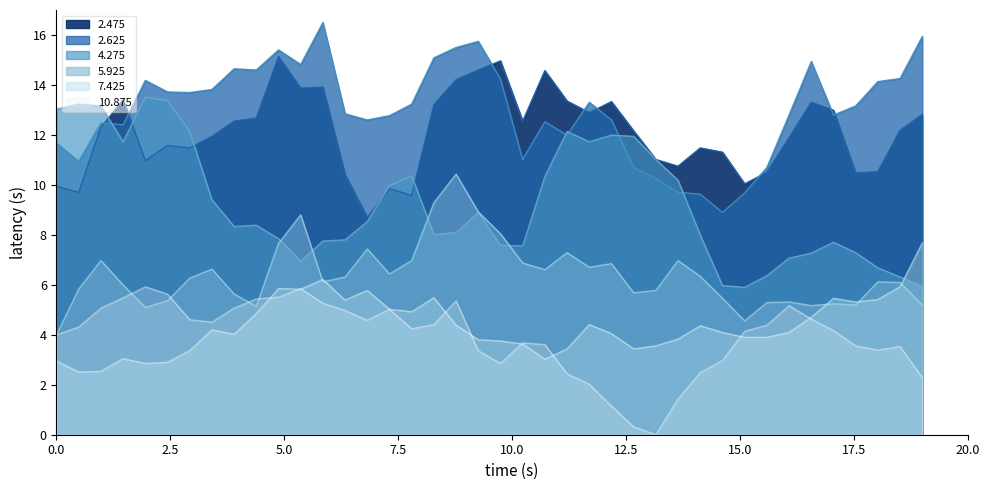

What is the label of the 19th point from the left?

03:05